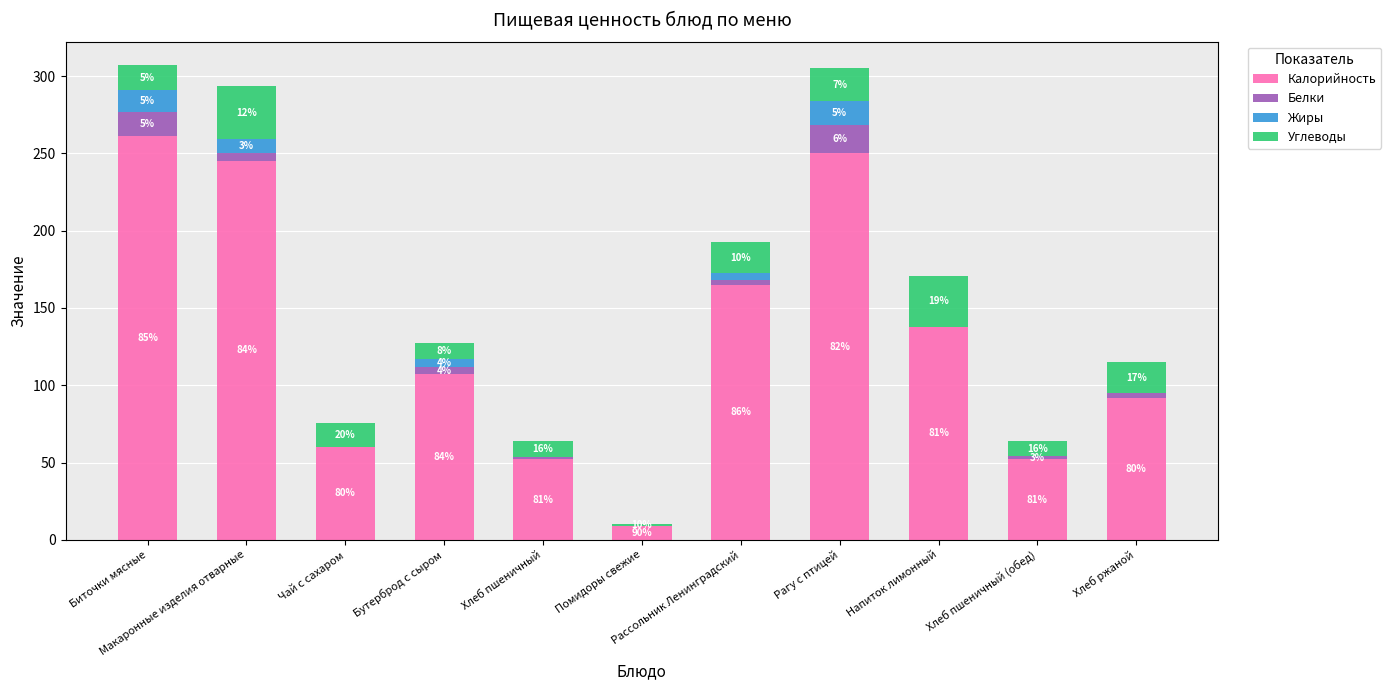

What are all the series names shown in the legend?

Калорийность, Белки, Жиры, Углеводы